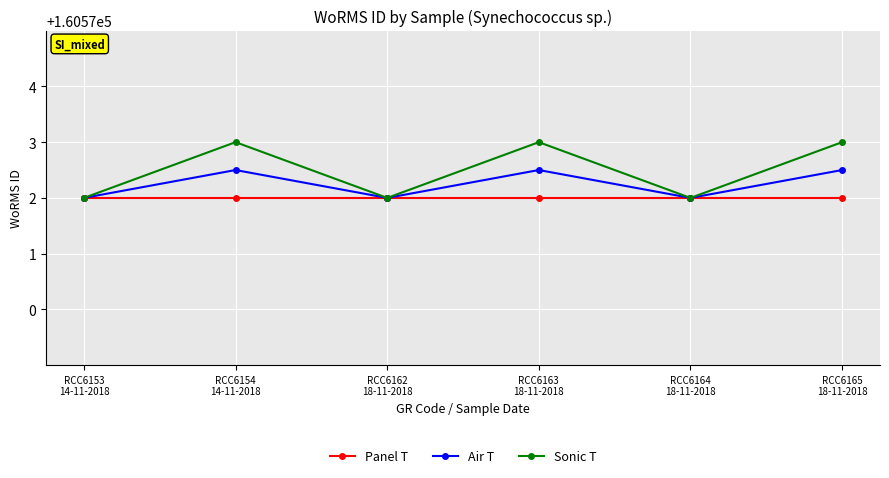

What is the sum of the Panel T values at RCC6154
14-11-2018 and RCC6165
18-11-2018?

321144.0